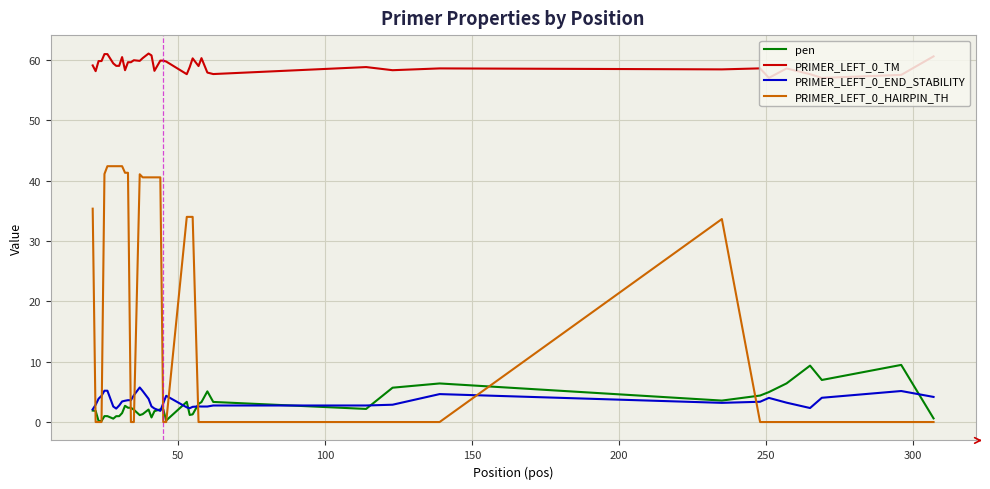

Rank the series by their maximum value, from lowest to highest.

PRIMER_LEFT_0_END_STABILITY, pen, PRIMER_LEFT_0_HAIRPIN_TH, PRIMER_LEFT_0_TM